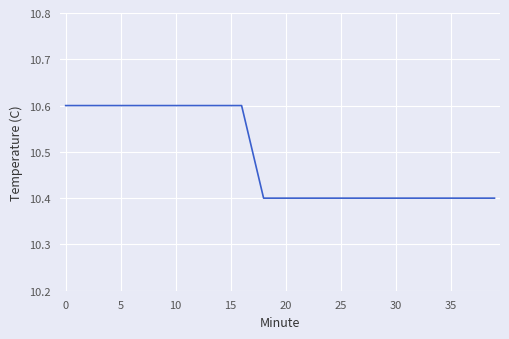

What is the minimum value shown in the chart?

10.4